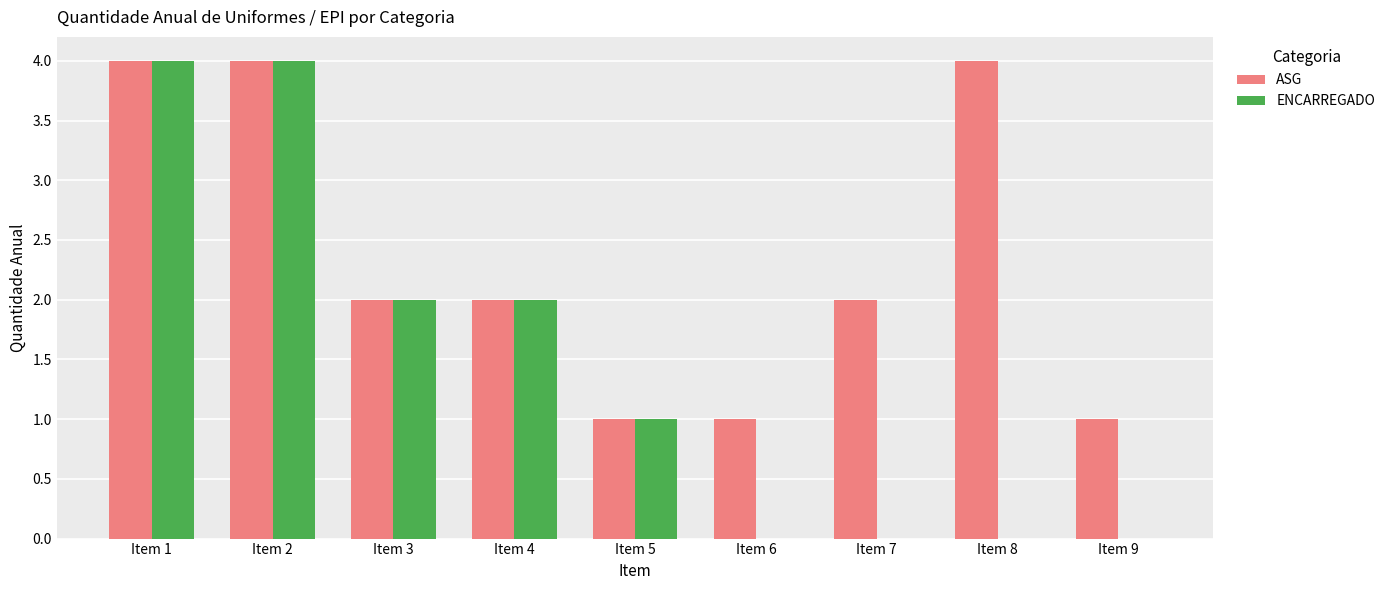

What is the sum of the ASG values at Item 7 and Item 6?

3